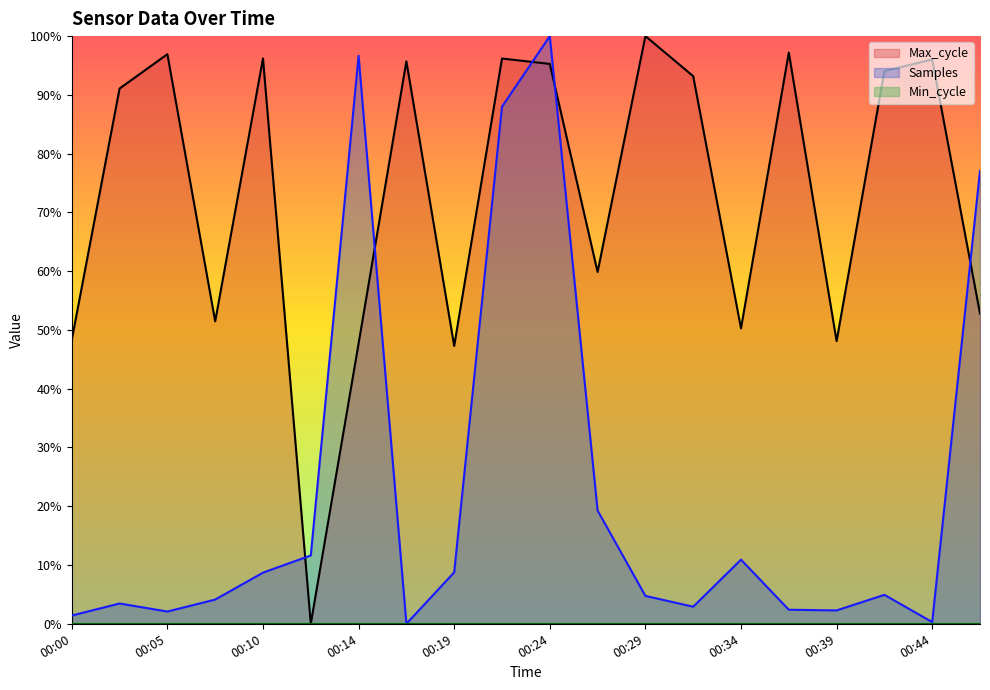

Which category has the highest value in the Samples series?

00:24